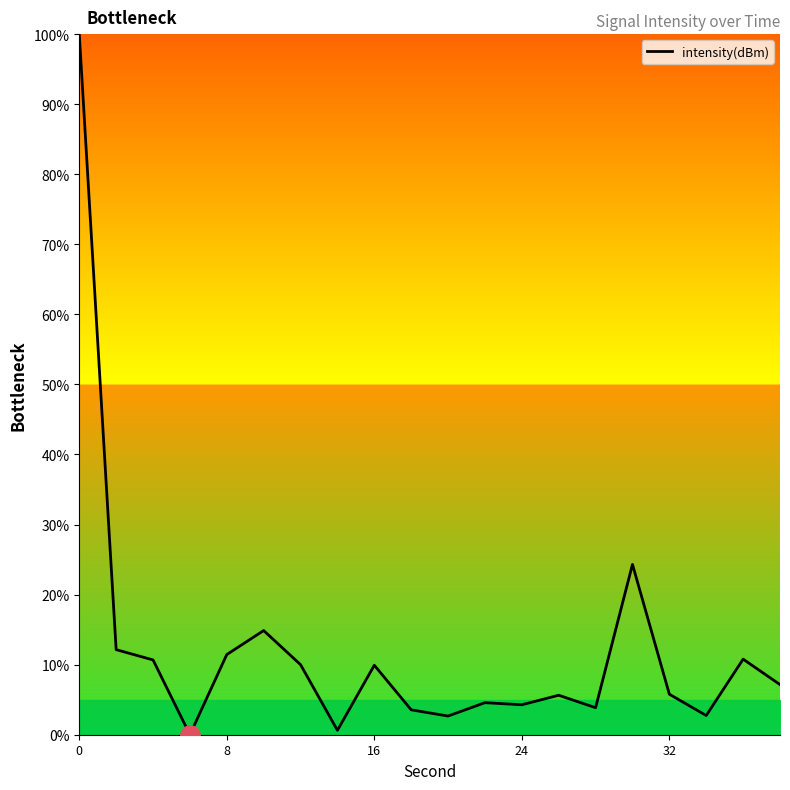

What is the greatest value displayed?

100.0